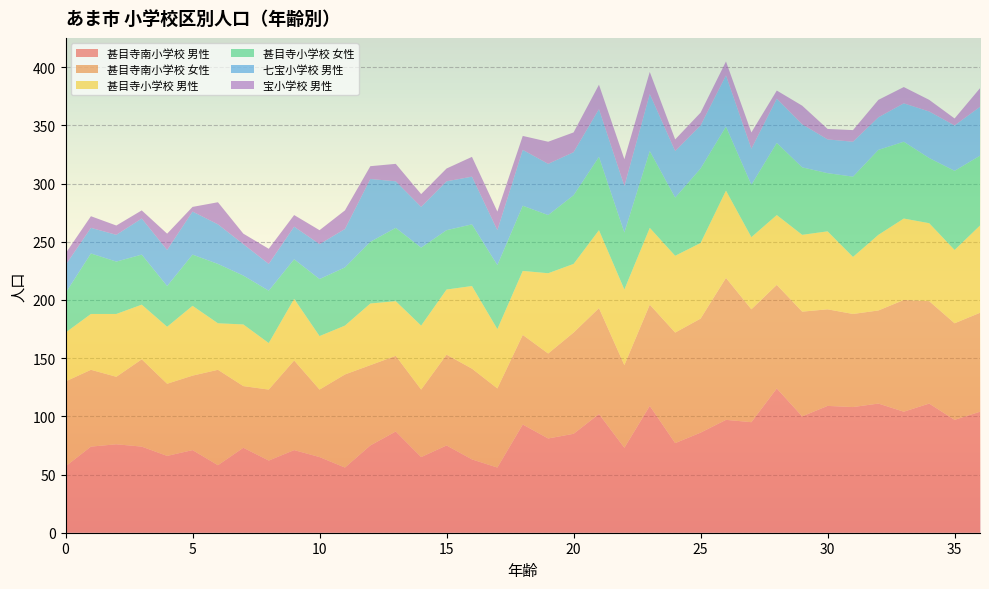

Reading right to left, transcribe all the data shown in this chart.

甚目寺南小学校 男性: 104	97	111	104	111	108	109	100	124	95	97	86	77	109	73	102	85	81	93	56	63	75	65	87	75	56	65	71	62	73	58	71	66	74	76	74	57
甚目寺南小学校 女性: 85	83	88	96	80	80	83	90	89	97	122	98	95	87	71	91	87	73	77	68	78	78	58	65	69	80	58	77	61	53	82	64	62	75	58	66	73
甚目寺小学校 男性: 75	63	67	70	65	49	67	66	60	62	75	65	66	66	65	67	59	69	55	51	71	56	55	47	53	42	46	53	40	53	40	60	49	47	54	48	42
甚目寺小学校 女性: 60	68	56	66	73	69	50	58	62	45	55	64	50	66	49	63	59	50	56	55	53	51	67	63	53	50	49	34	45	42	51	44	35	43	45	52	34
七宝小学校 男性: 42	39	40	33	28	30	29	37	38	31	44	37	40	49	40	41	37	44	48	30	41	42	35	40	54	33	30	28	23	27	34	37	31	31	23	22	24
宝小学校 男性: 16	6	10	14	15	10	9	16	7	14	12	11	10	19	23	21	17	19	12	16	17	11	11	15	11	16	12	10	13	9	19	4	14	7	8	10	10